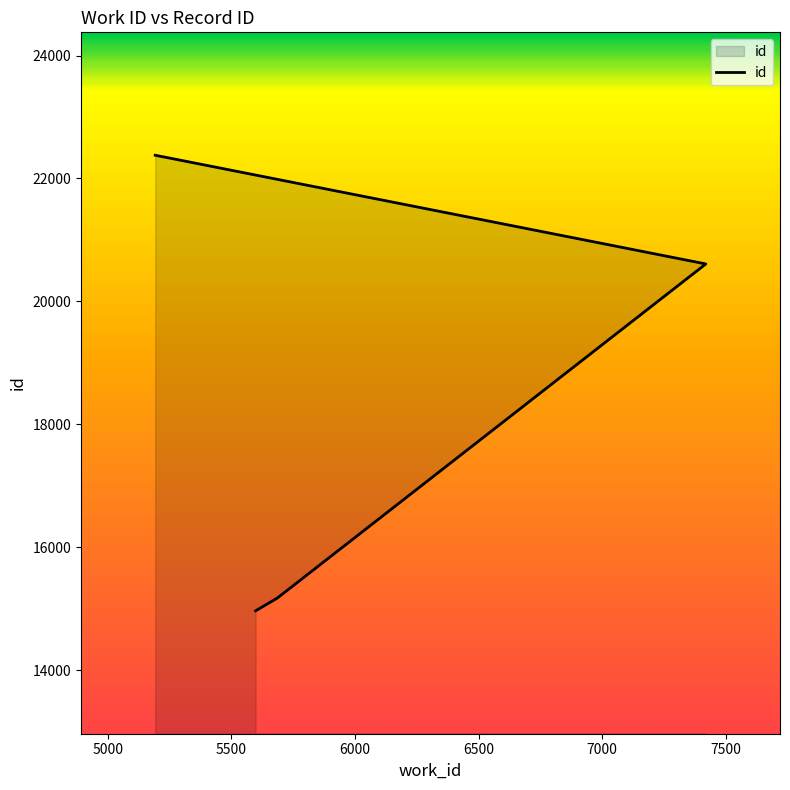

What is the difference between the values at 5598 and 5686?

208